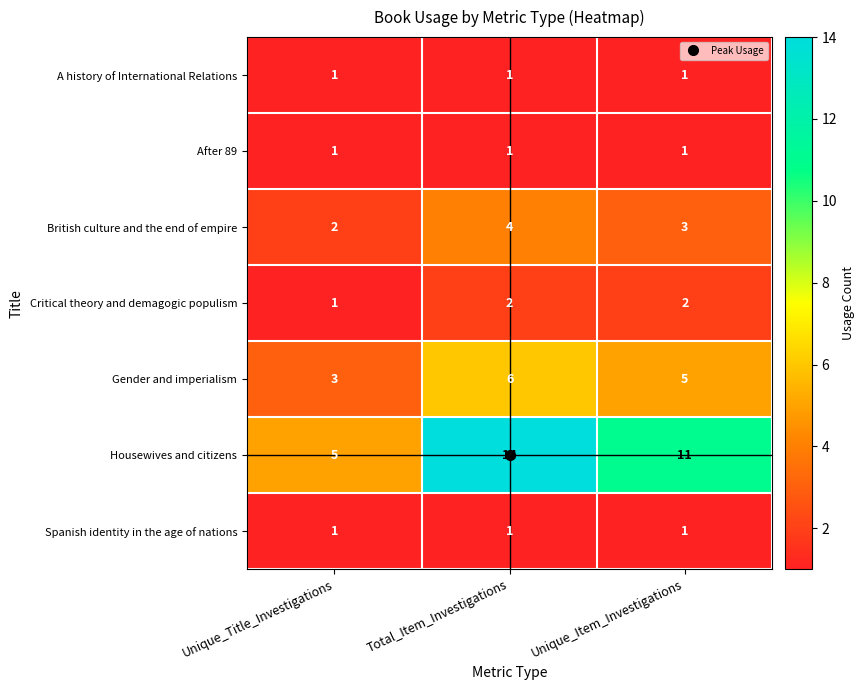

Is the value of Housewives and citizens at Unique_Item_Investigations greater than the value of After 89 at Unique_Title_Investigations?

Yes